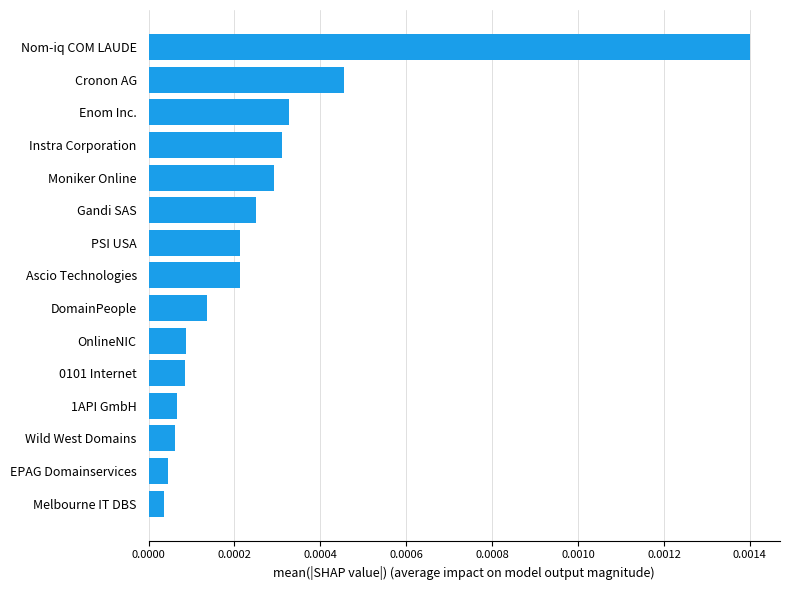

Between PSI USA and Wild West Domains, which is larger?

PSI USA